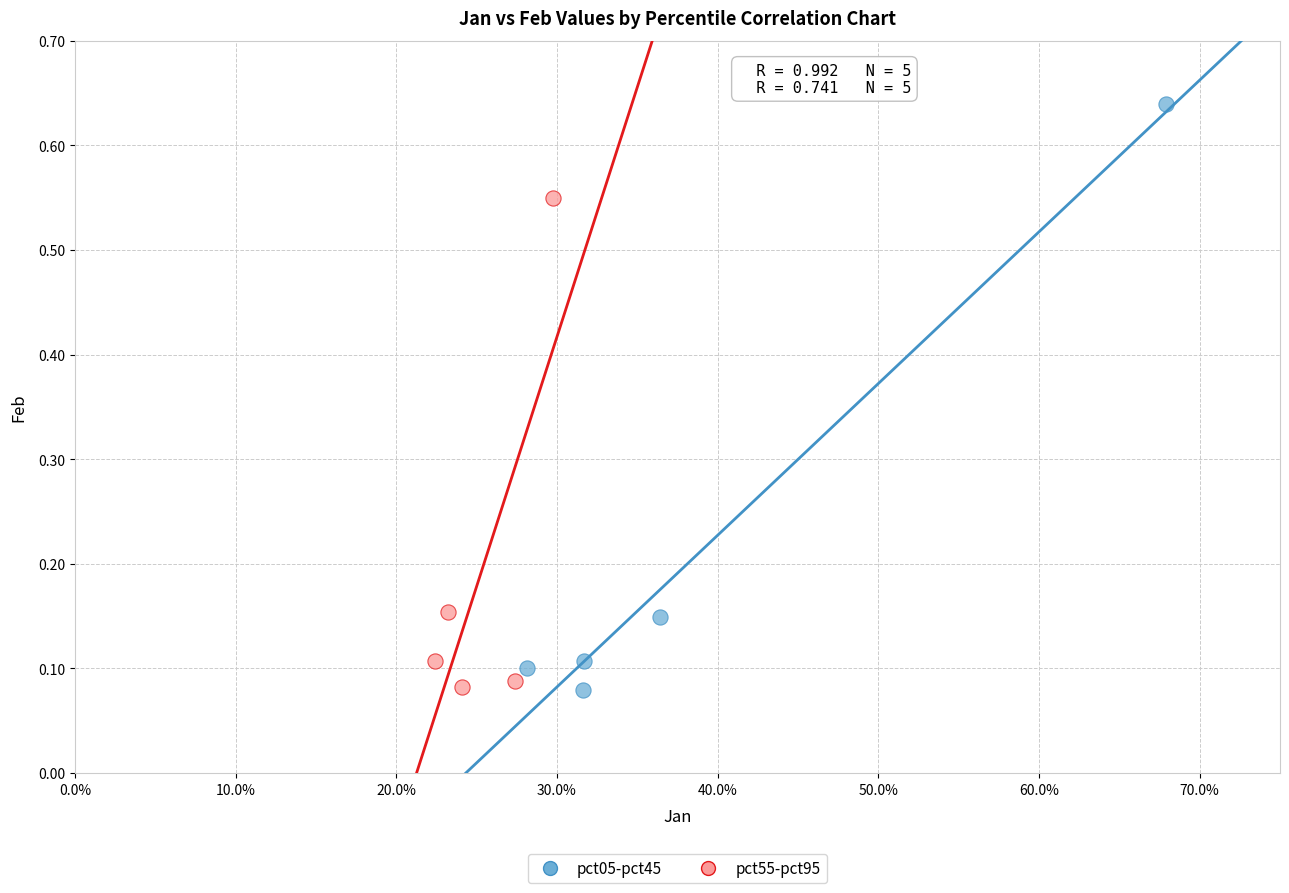

Which series reaches the maximum Y coordinate?

pct05-pct45